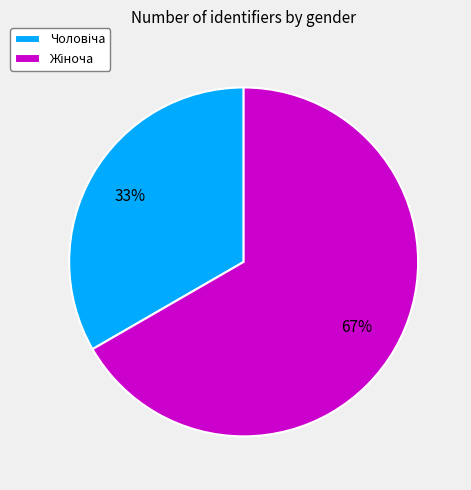

To the nearest percent, what is the average slice percentage?

50%